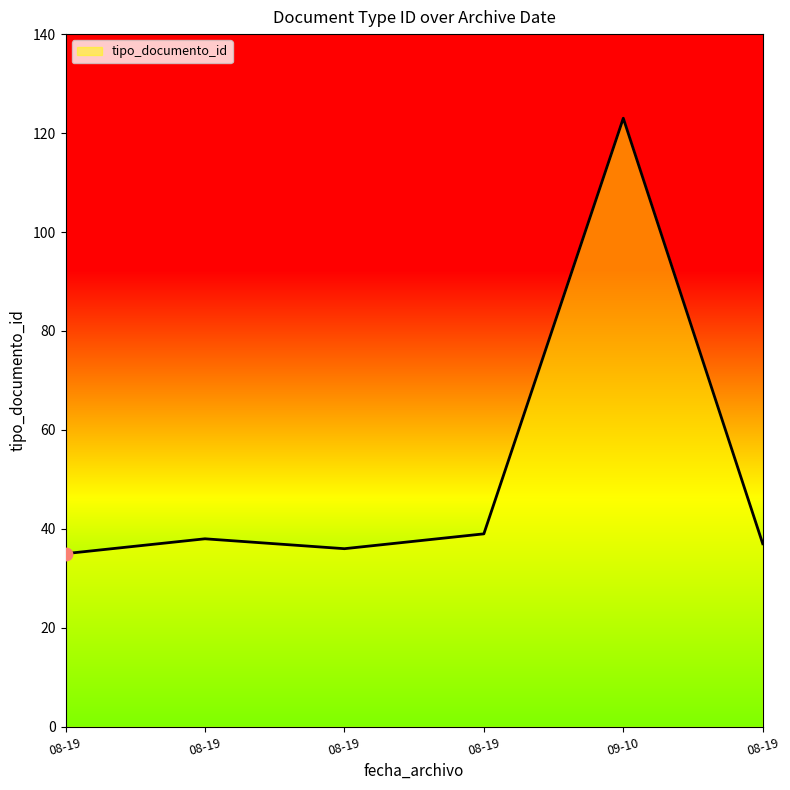

How many lines are shown in the chart?

1